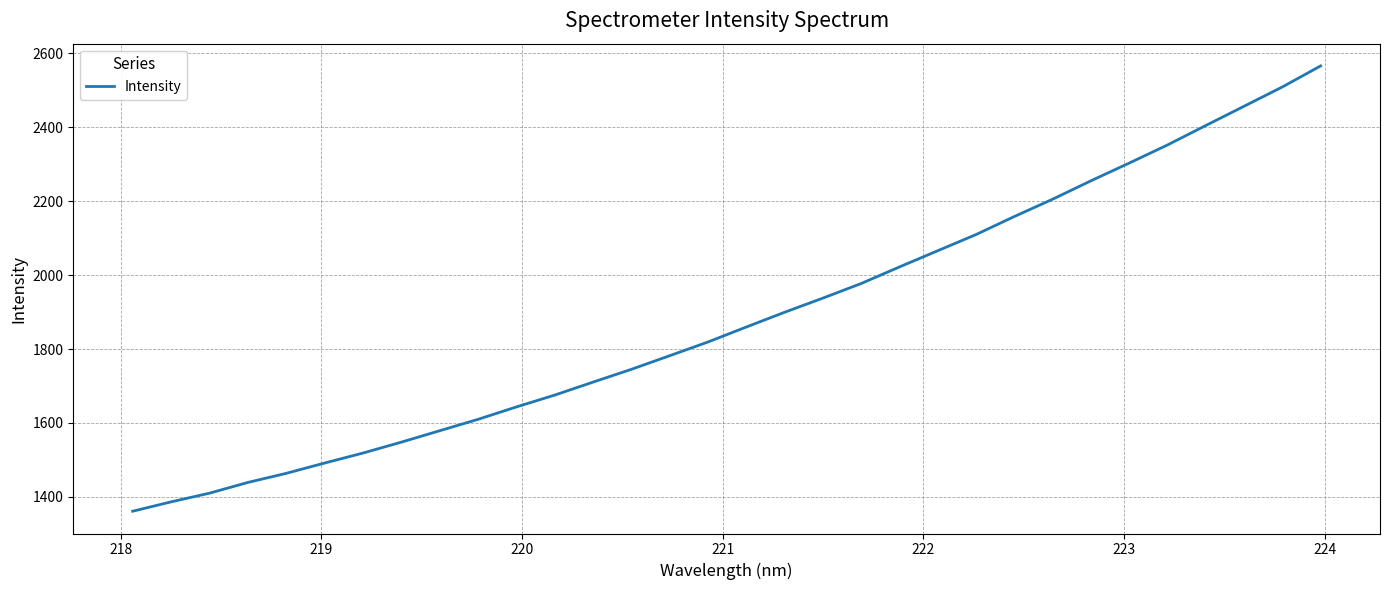

What is the difference between the maximum and minimum values?

1204.5